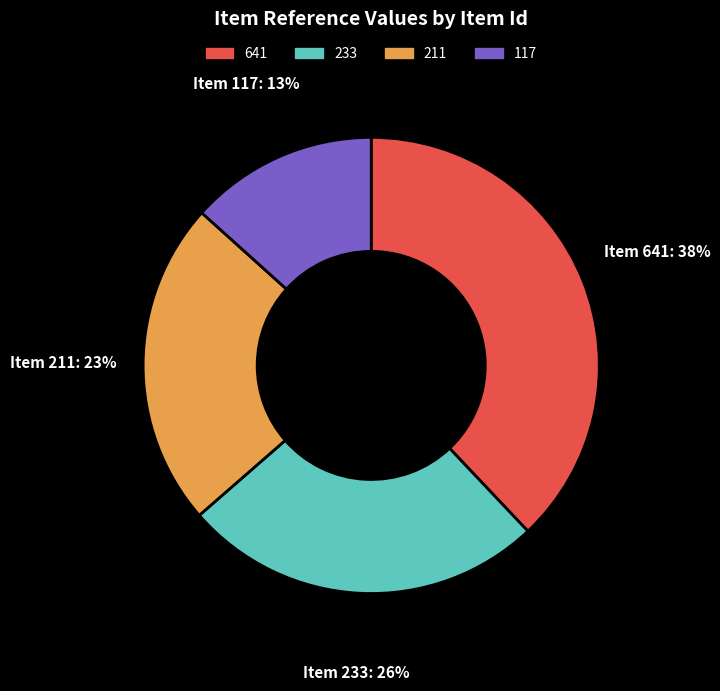

Is it true that 641 is 31% of the pie?

False